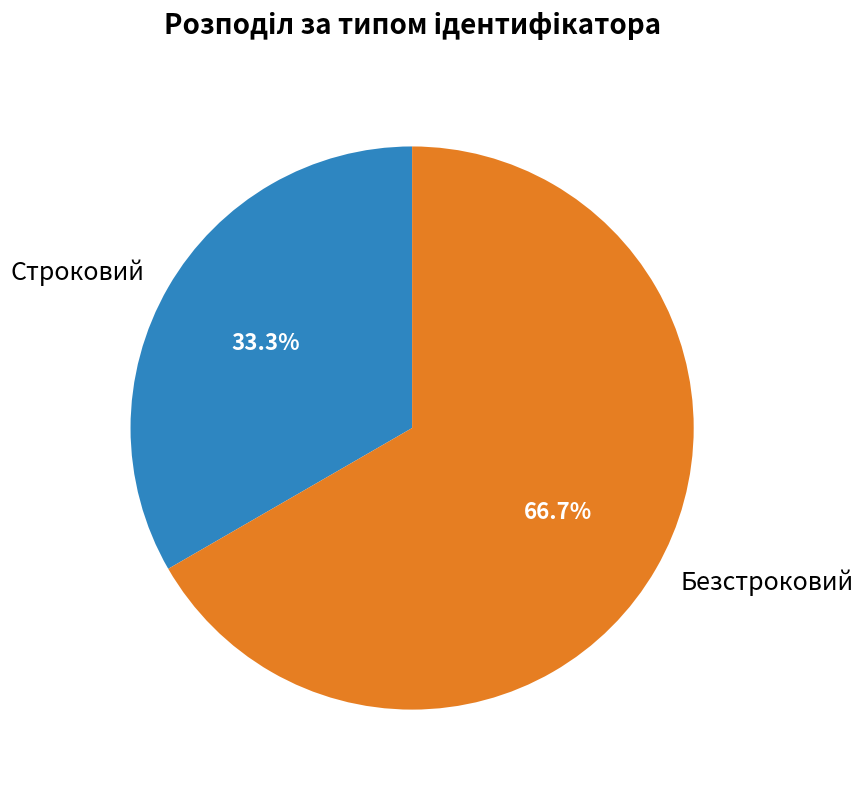

Is it true that Безстроковий is 53% of the pie?

False